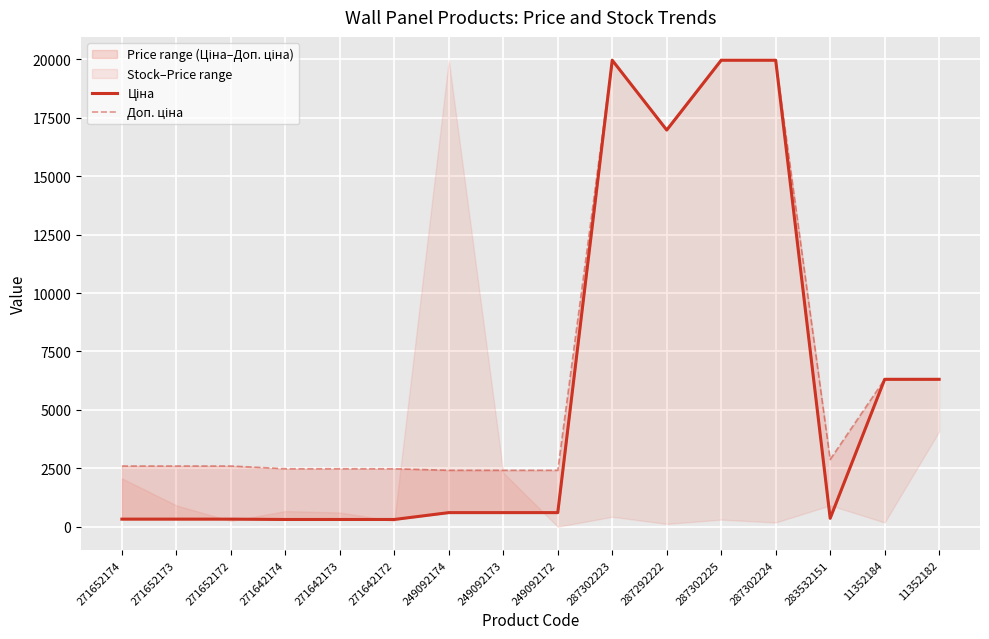

How many lines are shown in the chart?

2